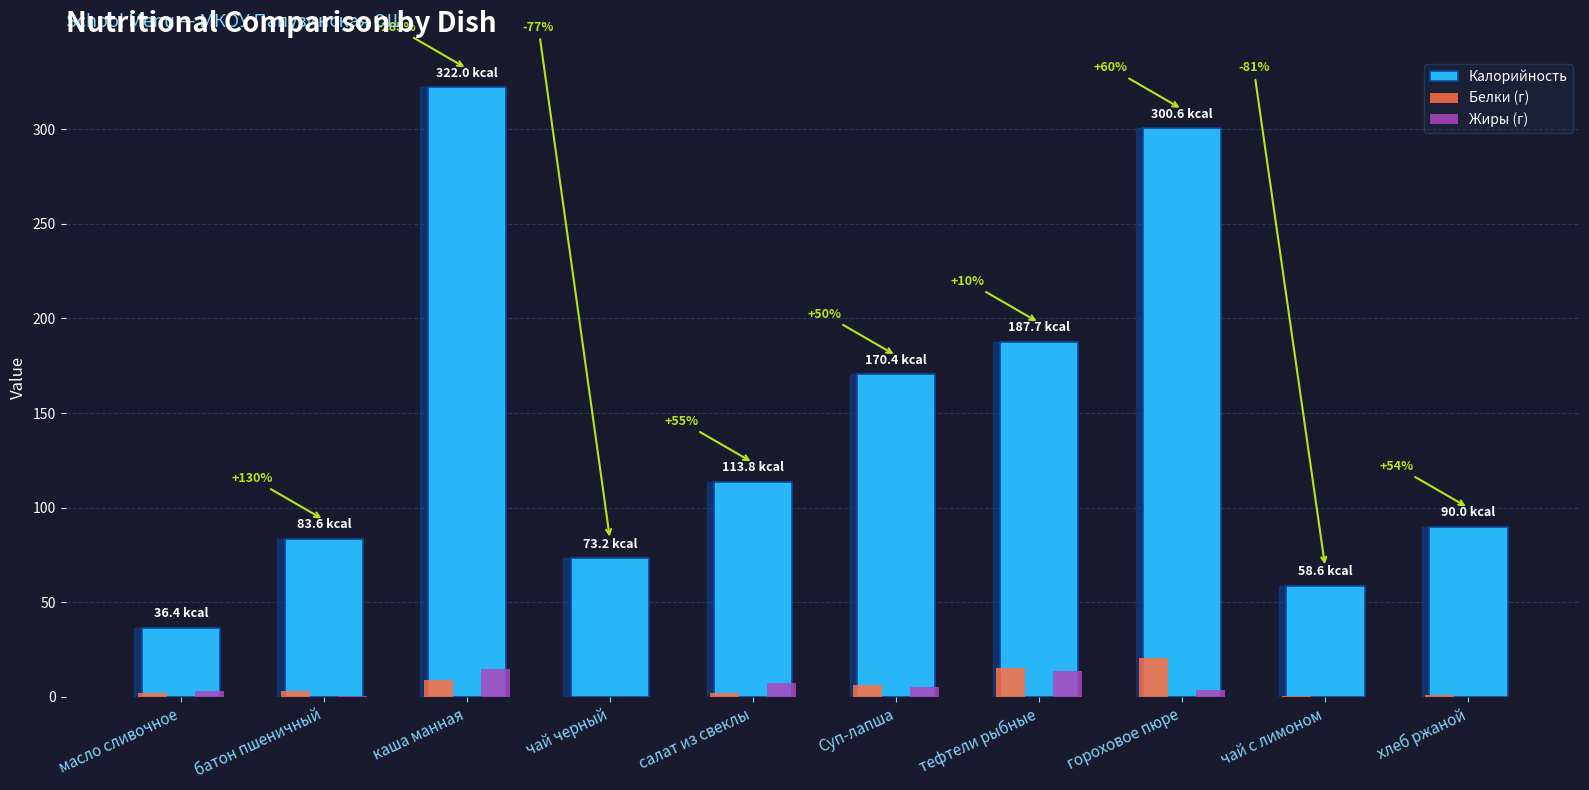

The value of Калорийность at хлеб ржаной is 55.0. True or false?

False